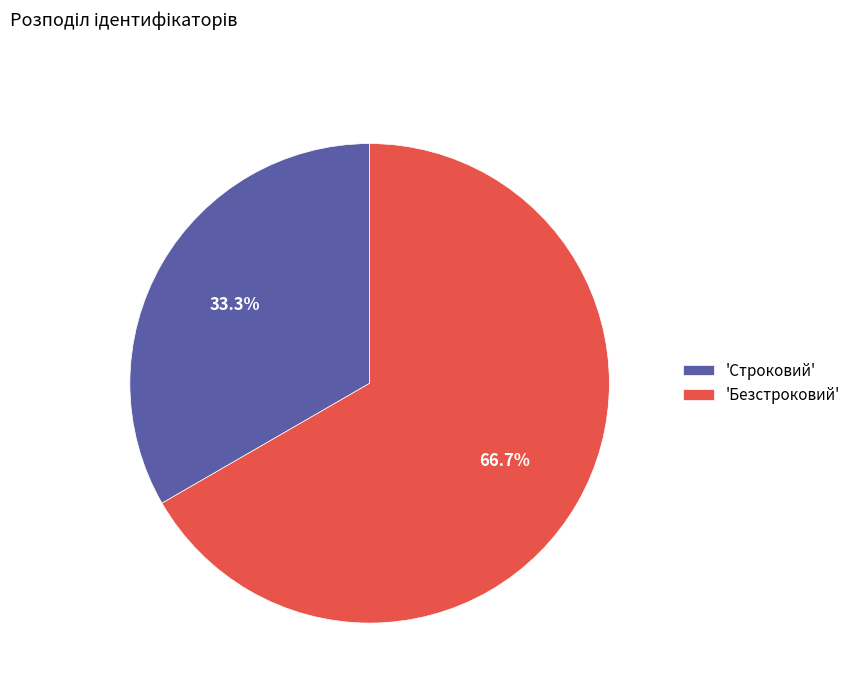

What is the majority slice?

'Безстроковий'